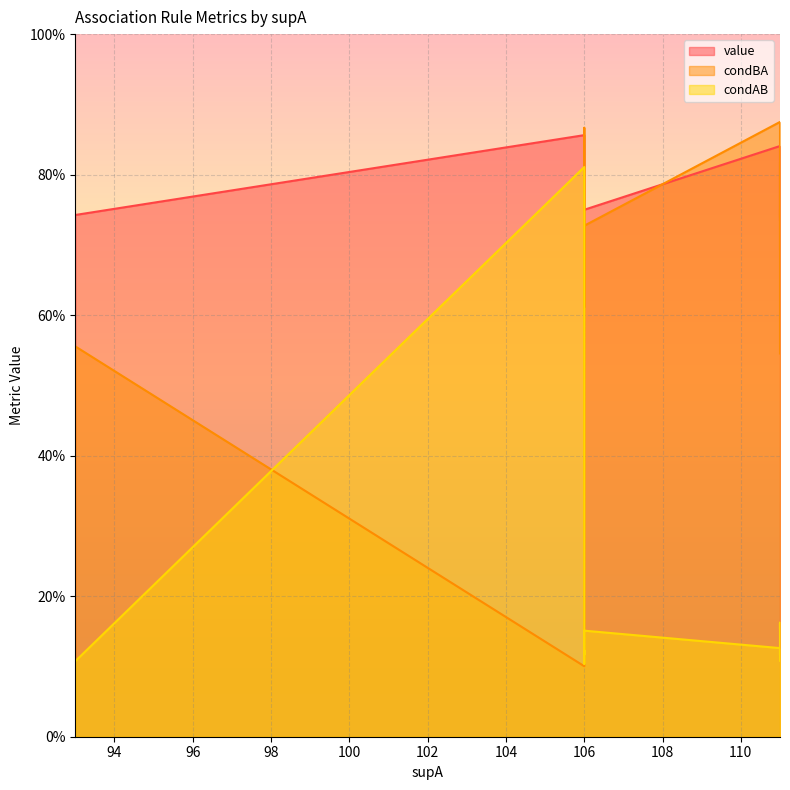

Which series changed the most between 106 and 106?

condBA